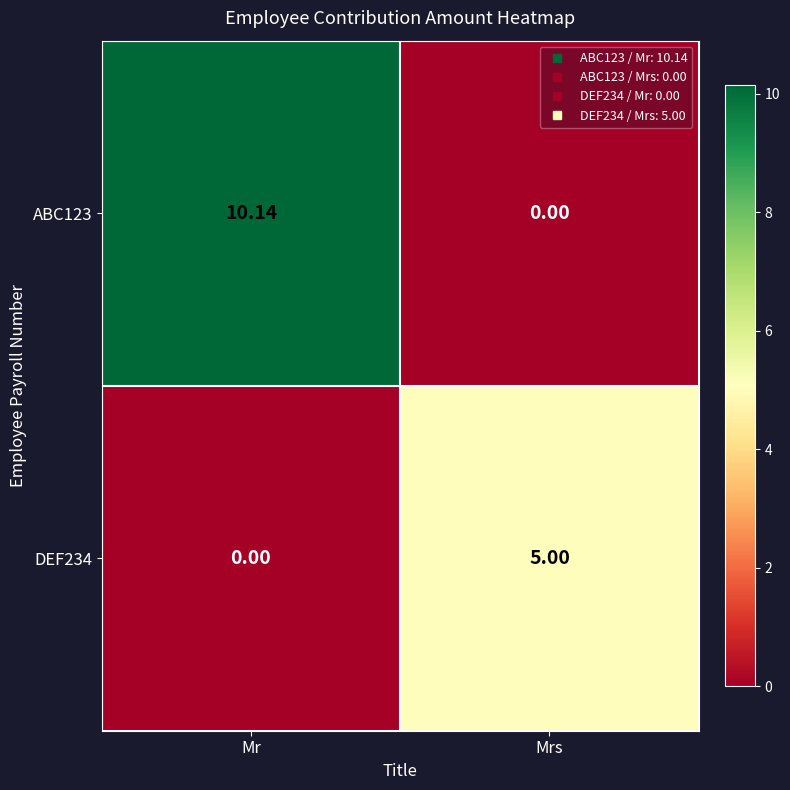

Which category has the lowest value in the DEF234 series?

Mr